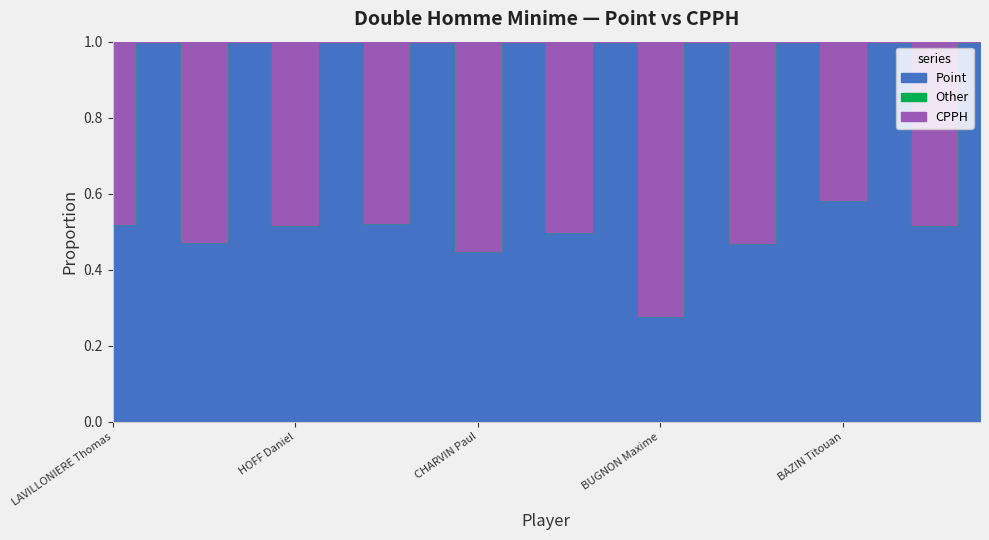

At which category does CPPH reach its first local peak?

GEDON-PIERRE Soren